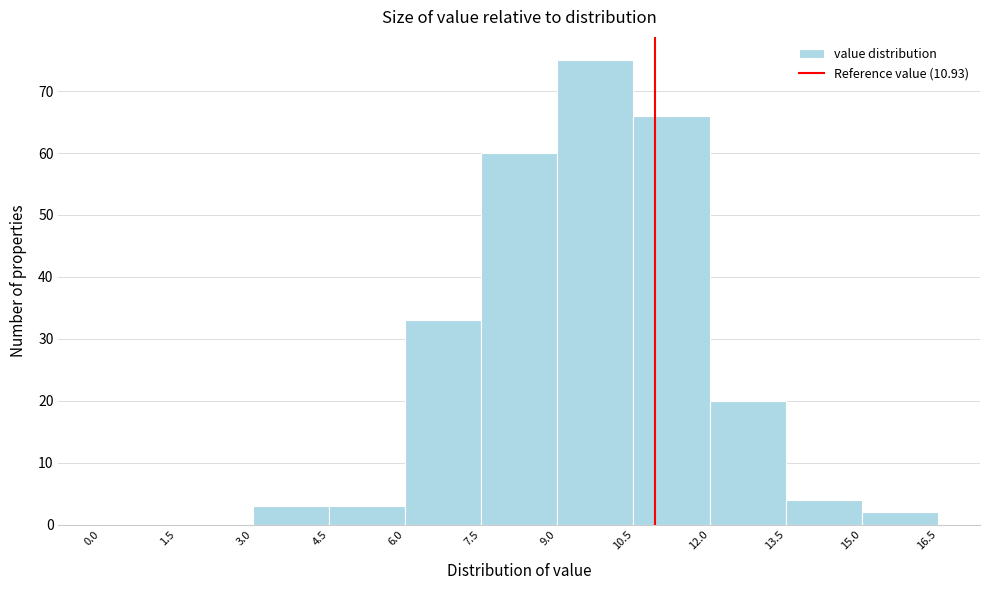

Over which range of the x-axis is the bar tallest?

9.0 to 10.5